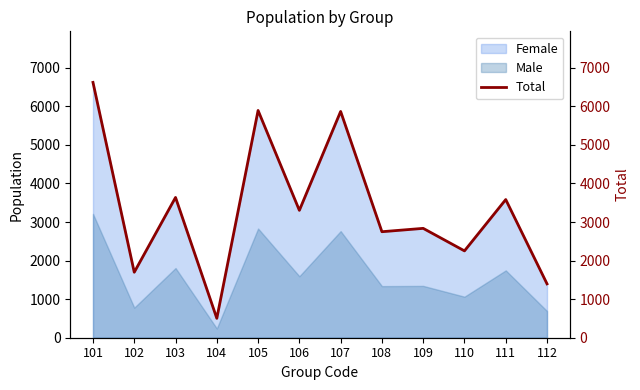

List the labels in order of value, smallest first.

104, 112, 102, 110, 108, 109, 106, 111, 103, 107, 105, 101